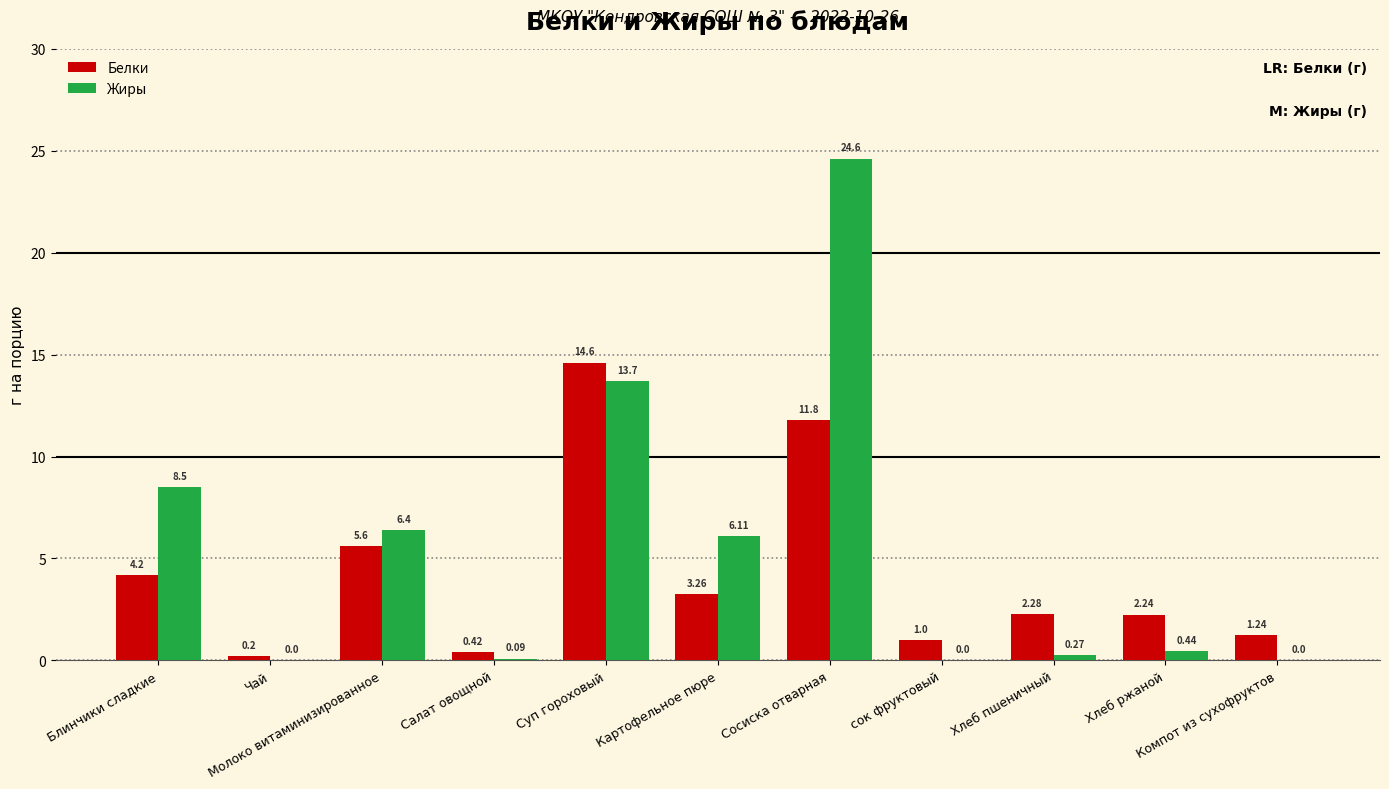

Which series has the largest total across all categories?

Жиры